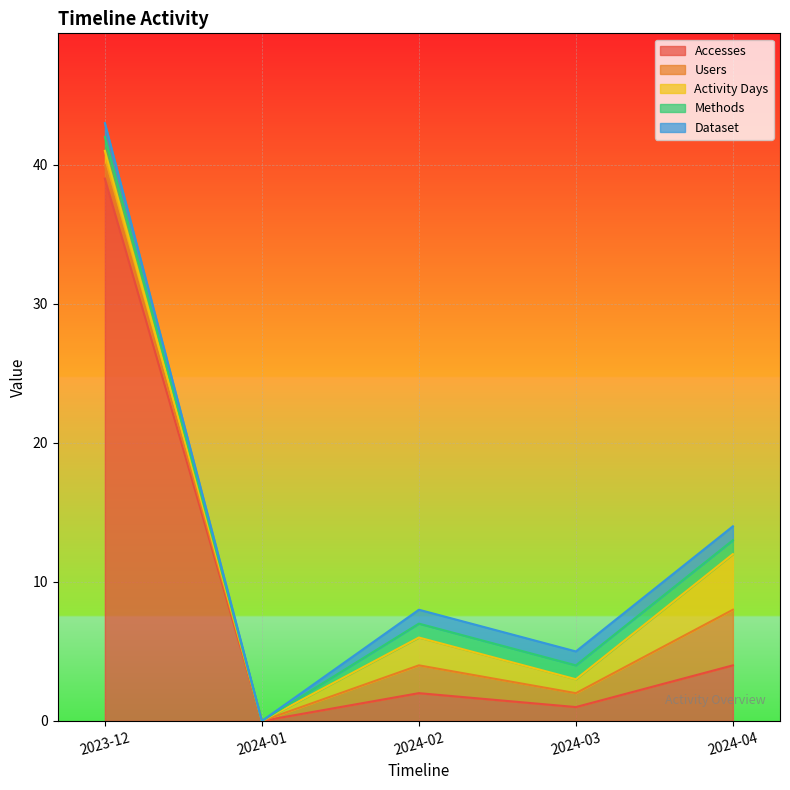

At which label does Accesses first exceed 2?

2023-12